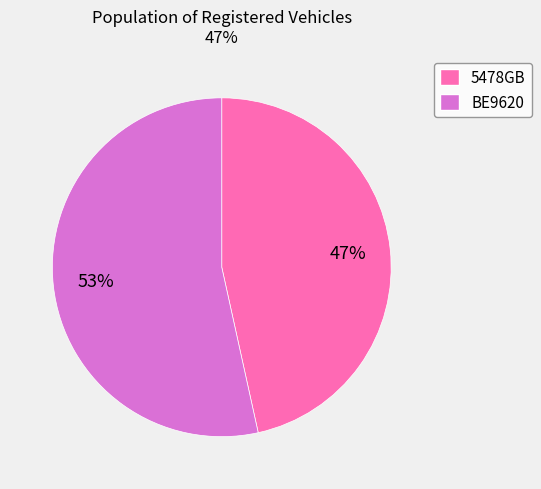

Between 5478GB and BE9620, which is larger?

BE9620